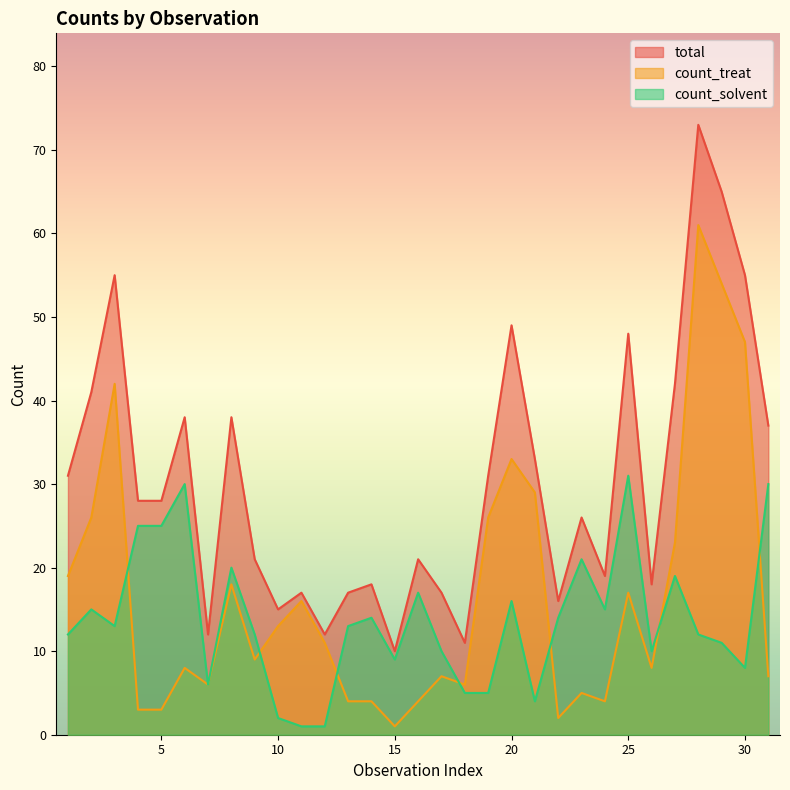

What is the greatest value displayed?

73